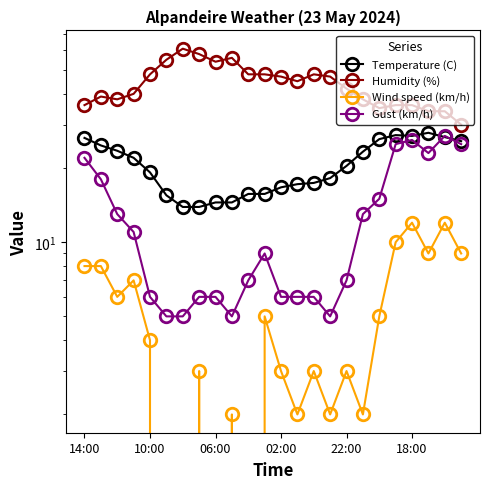

What is the total value across all series at 02:00?

80.0